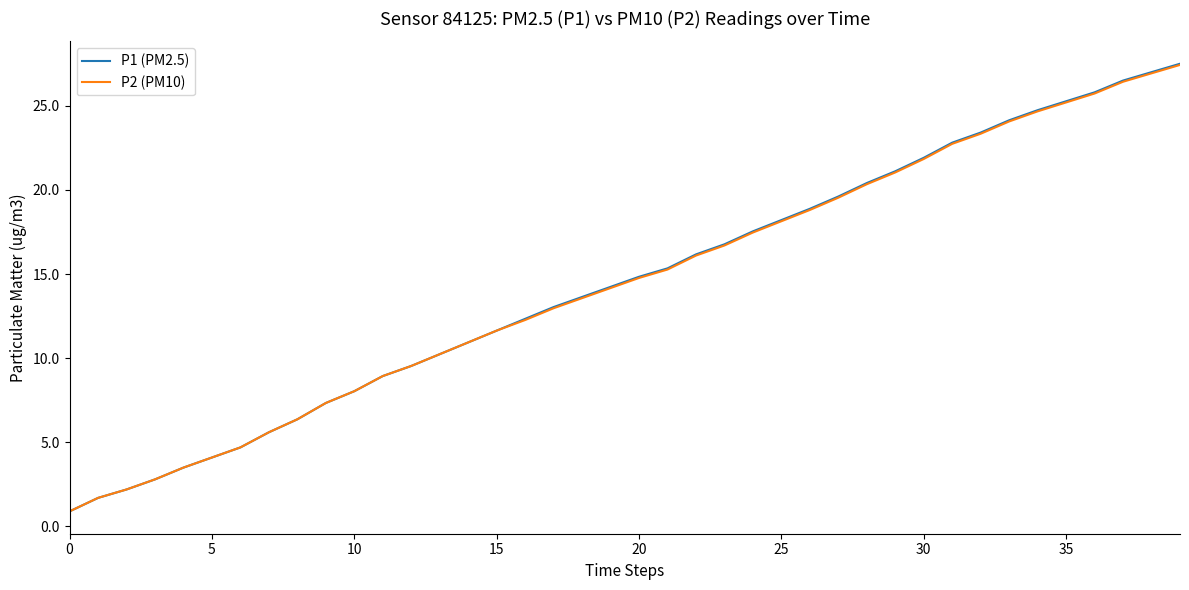

What are all the series names shown in the legend?

P1 (PM2.5), P2 (PM10)